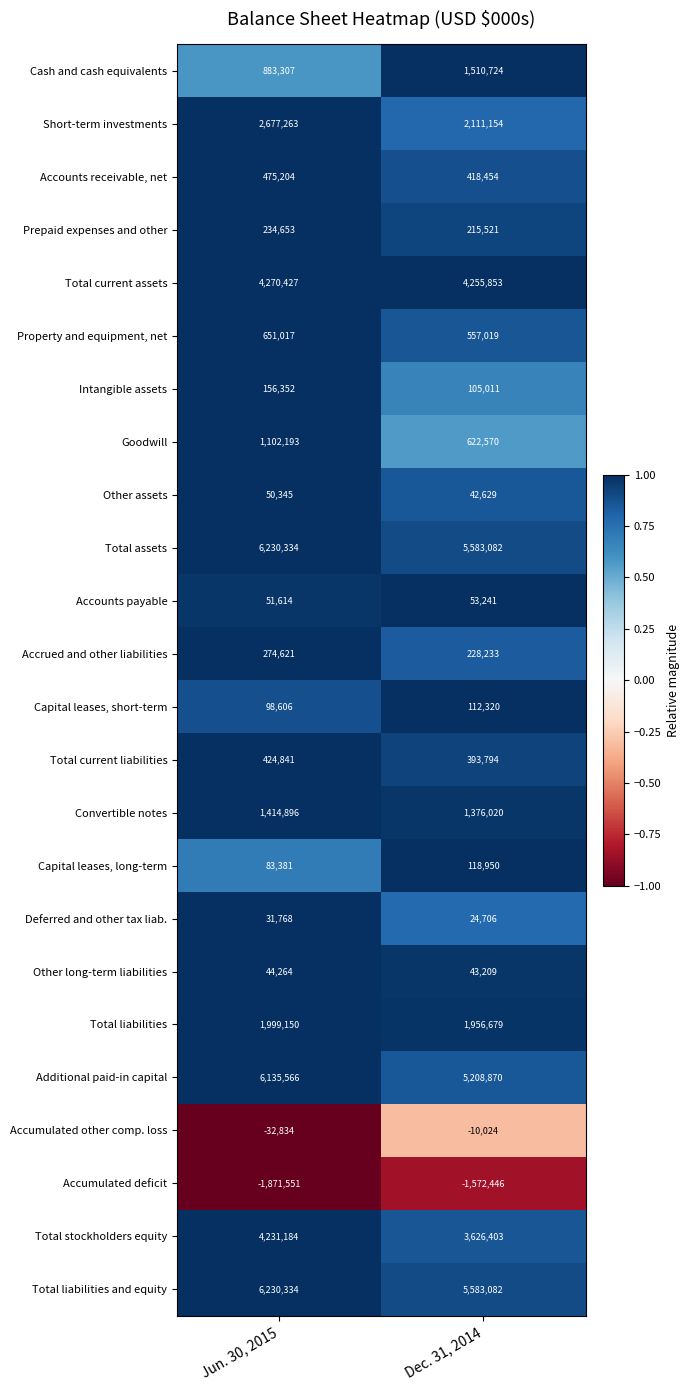

The value of Total liabilities and equity at Dec. 31, 2014 is 5583082. True or false?

True